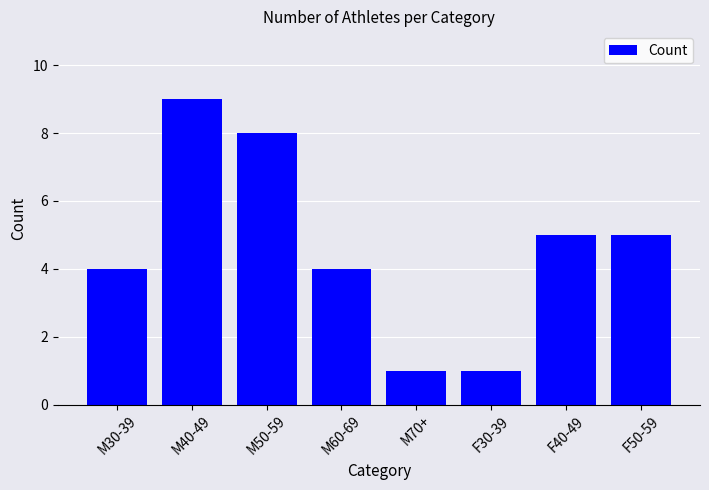

What is the maximum value shown in the chart?

9